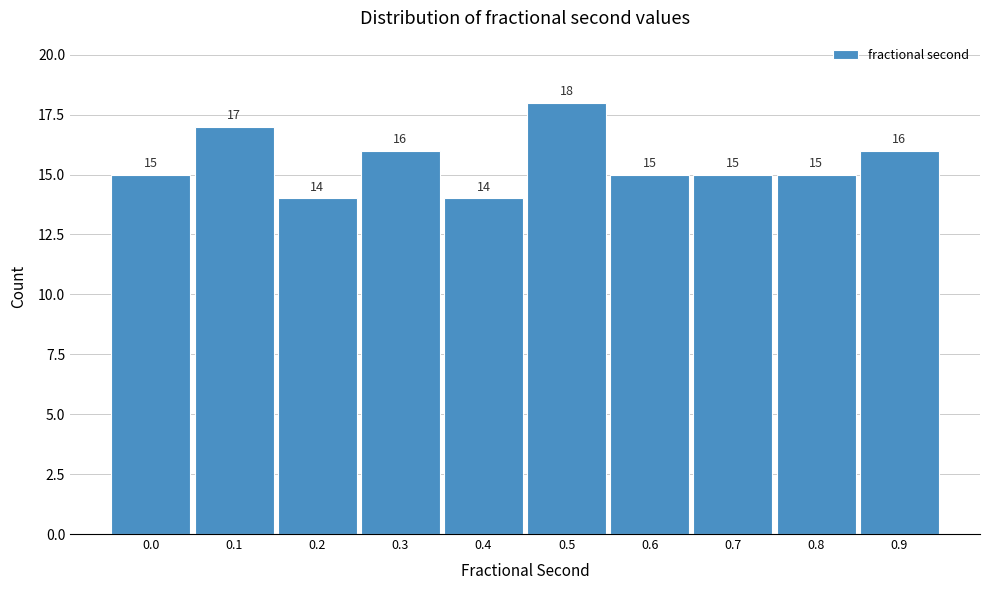

Reading right to left, transcribe all the data shown in this chart.

16	15	15	15	18	14	16	14	17	15